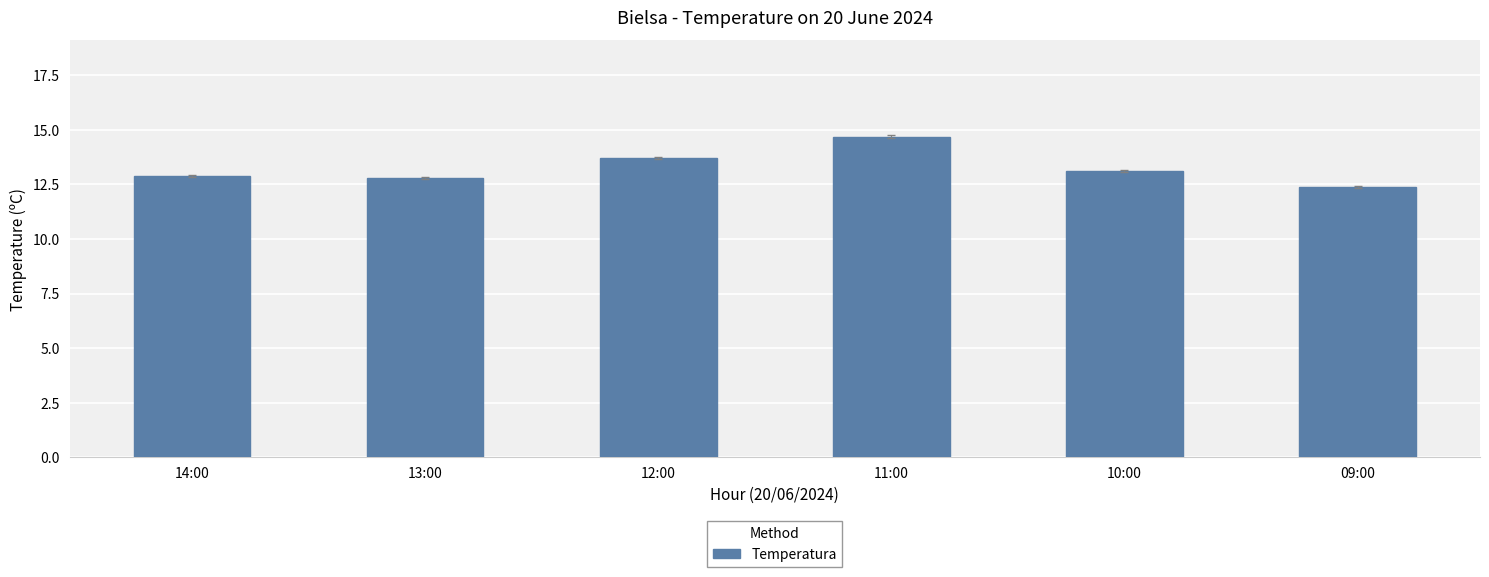

What is the sum of all values?

79.6